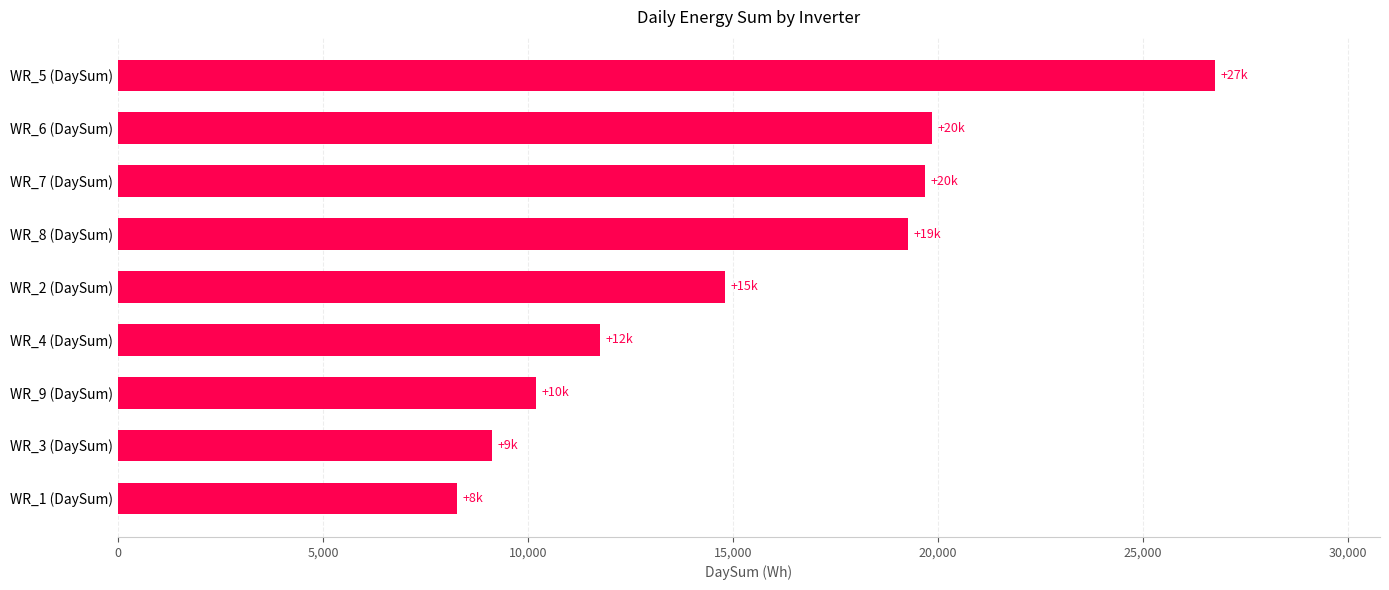

What is the change in value from WR_4 (DaySum) to WR_1 (DaySum)?

-3487